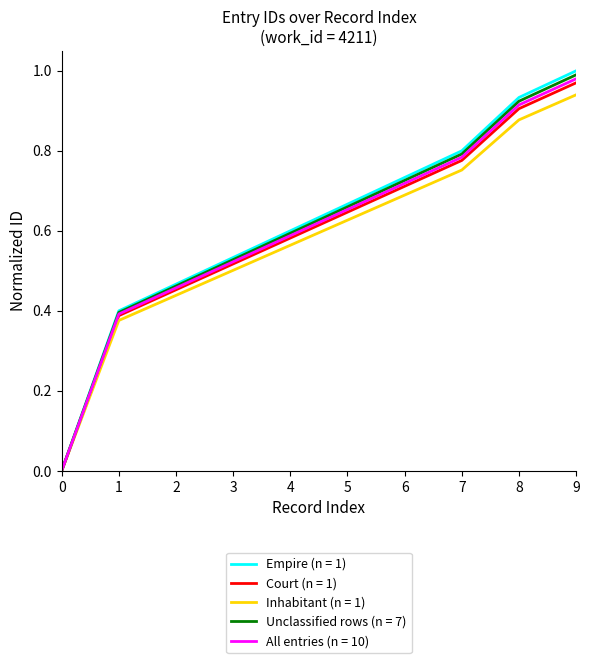

Is the value of Empire (n = 1) at 9 greater than the value of Inhabitant (n = 1) at 1?

Yes